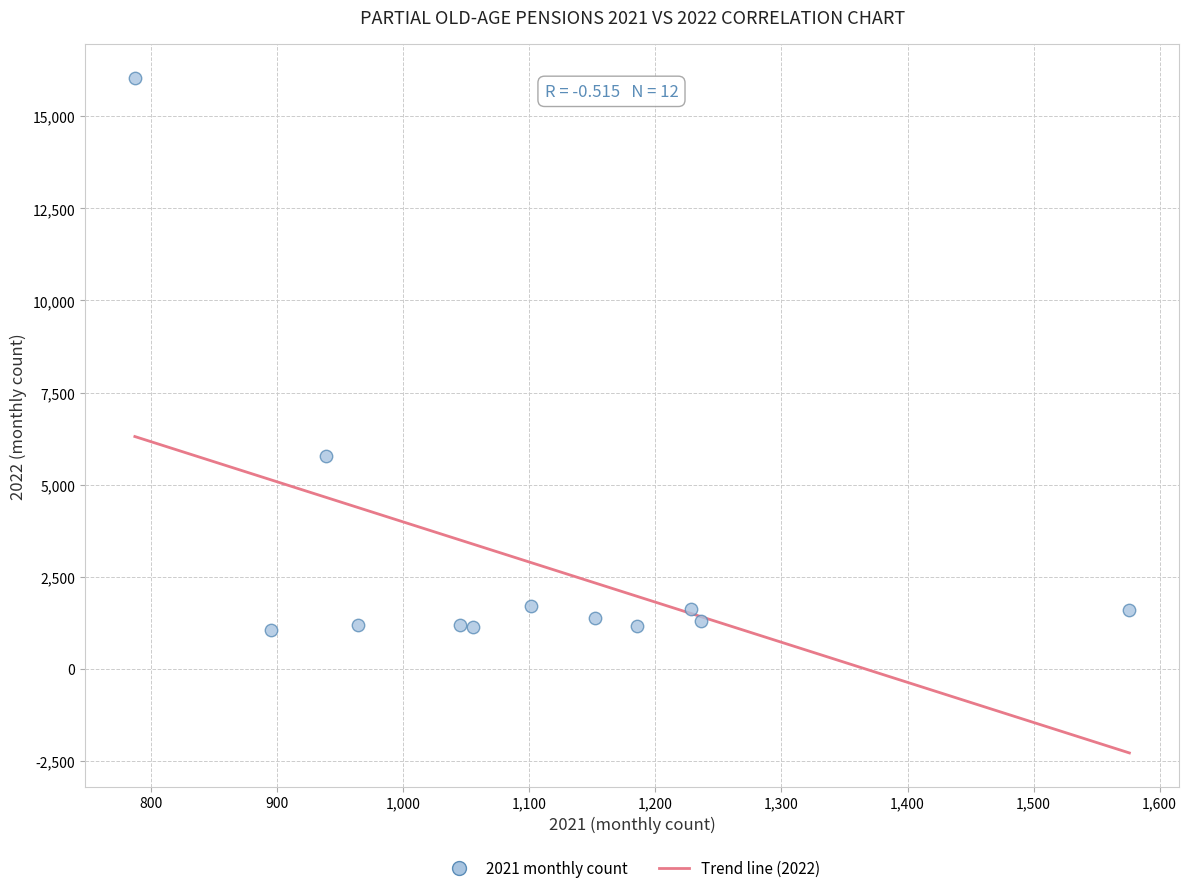

What is the average X value?

1097